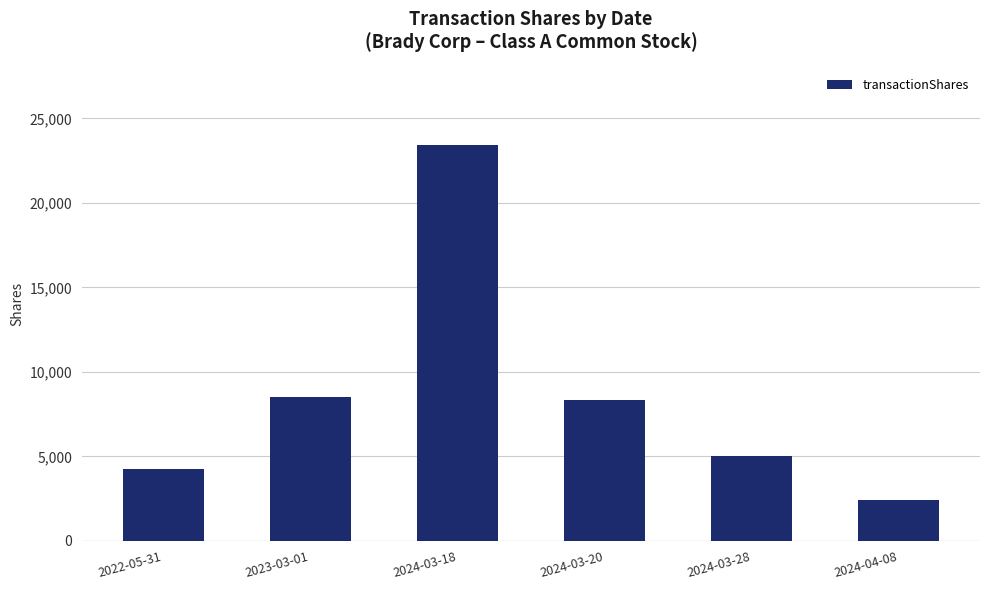

What is the difference between the maximum and minimum values?

21015